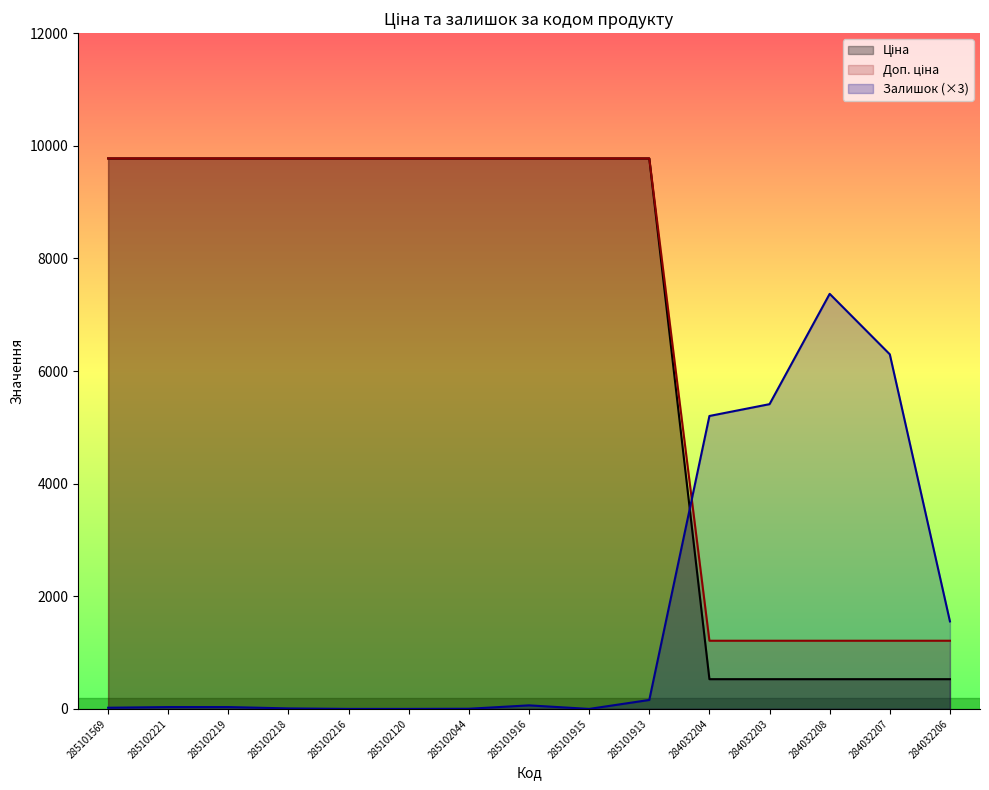

Reading left to right, list all the values displayed in this chart.

Ціна: 285101569=9775.5	285102221=9775.5	285102219=9775.5	285102218=9775.5	285102216=9775.5	285102120=9775.5	285102044=9775.5	285101916=9775.5	285101915=9775.5	285101913=9775.5	284032204=528.2	284032203=528.2	284032208=528.2	284032207=528.2	284032206=528.2
Доп. ціна: 285101569=9775.5	285102221=9775.5	285102219=9775.5	285102218=9775.5	285102216=9775.5	285102120=9775.5	285102044=9775.5	285101916=9775.5	285101915=9775.5	285101913=9775.5	284032204=1210.7	284032203=1210.7	284032208=1210.7	284032207=1210.7	284032206=1210.7
Залишок: 285101569=21.0	285102221=33.0	285102219=33.0	285102218=9.0	285102216=0.0	285102120=0.0	285102044=3.0	285101916=63.0	285101915=0.0	285101913=159.0	284032204=5202.0	284032203=5412.0	284032208=7371.0	284032207=6297.0	284032206=1554.0